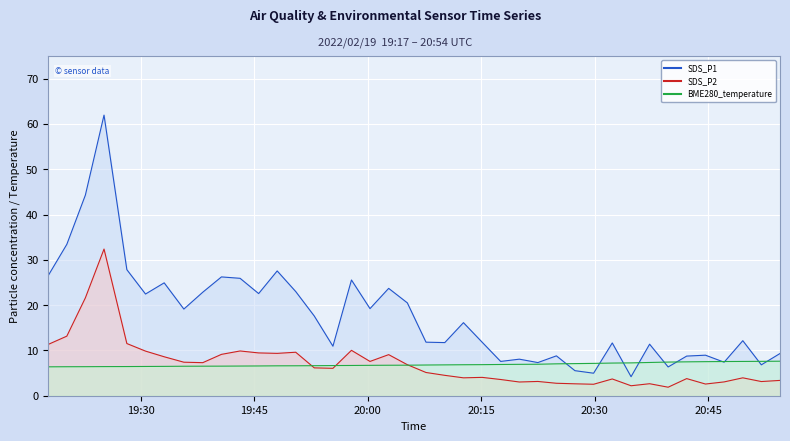

What is the spread (max minus min) of values at 2022/02/19 20:20:03?

5.0